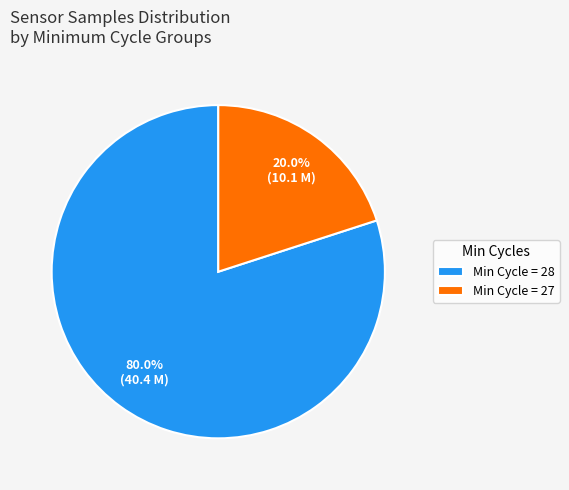

How many slices are in this pie chart?

2